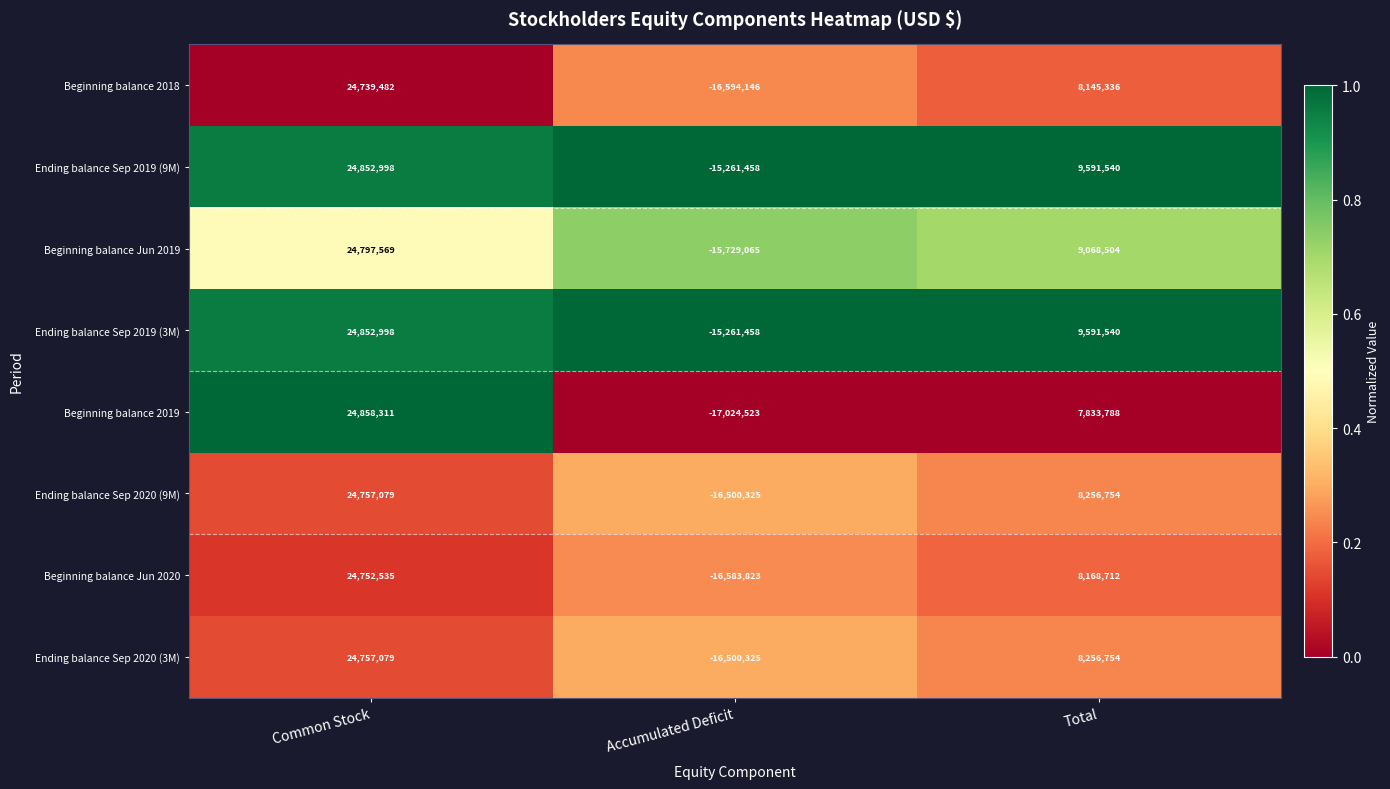

Reading left to right, extract all data points from this chart.

Beginning balance 2018: 24739482	-16594146	8145336
Ending balance Sep 2019 (9M): 24852998	-15261458	9591540
Beginning balance Jun 2019: 24797569	-15729065	9068504
Ending balance Sep 2019 (3M): 24852998	-15261458	9591540
Beginning balance 2019: 24858311	-17024523	7833788
Ending balance Sep 2020 (9M): 24757079	-16500325	8256754
Beginning balance Jun 2020: 24752535	-16583823	8168712
Ending balance Sep 2020 (3M): 24757079	-16500325	8256754